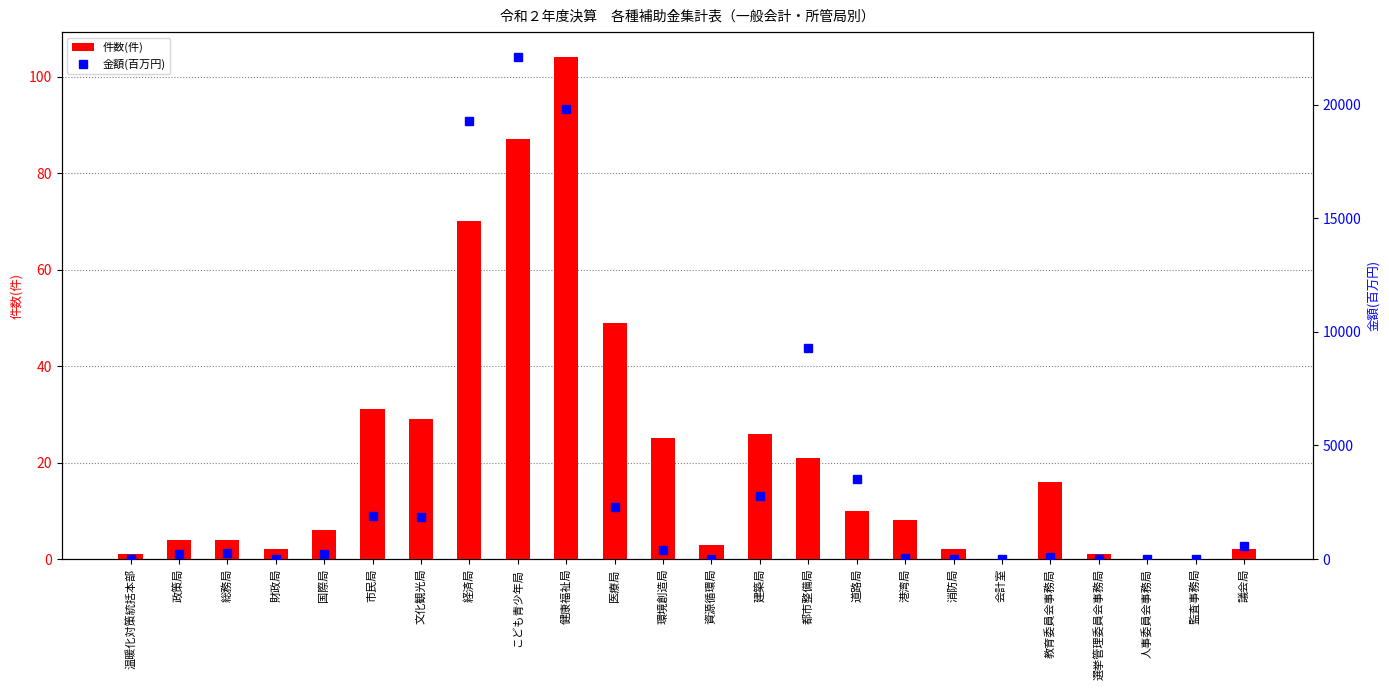

Between 教育委員会事務局 and こども青少年局, which is larger?

こども青少年局